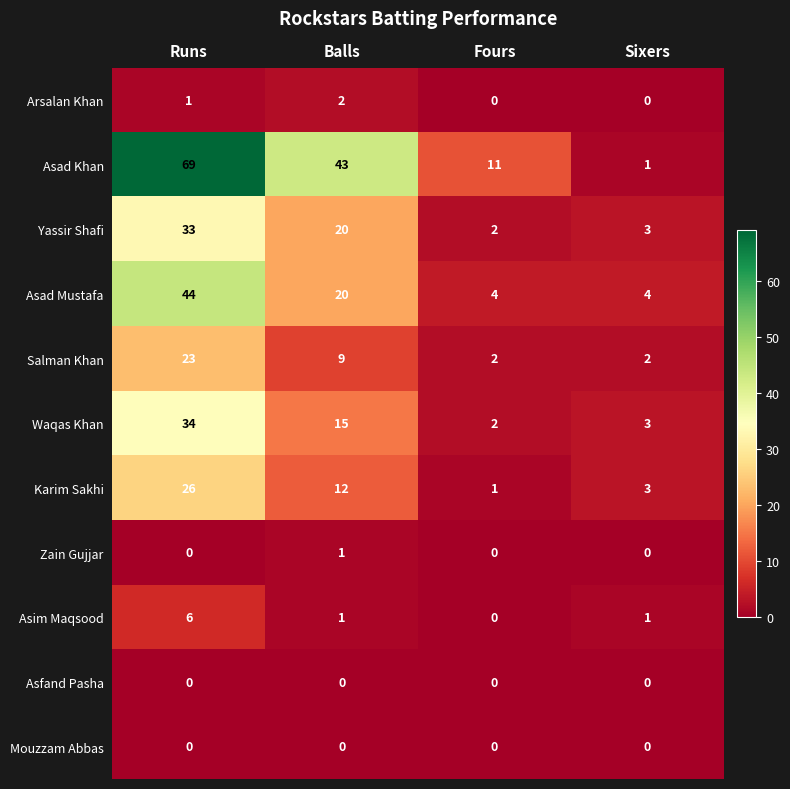

Rank the categories by Yassir Shafi value from lowest to highest.

Fours, Sixers, Balls, Runs